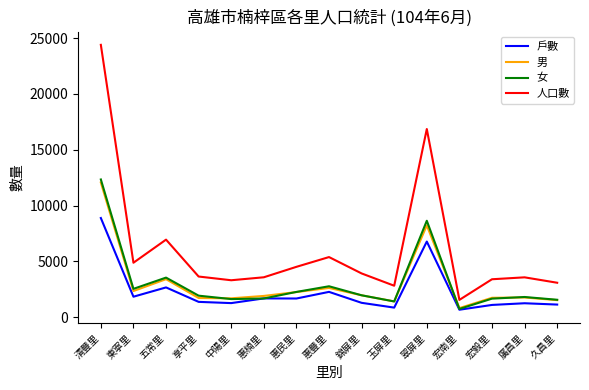

What is the sum of all 男 values?

45390